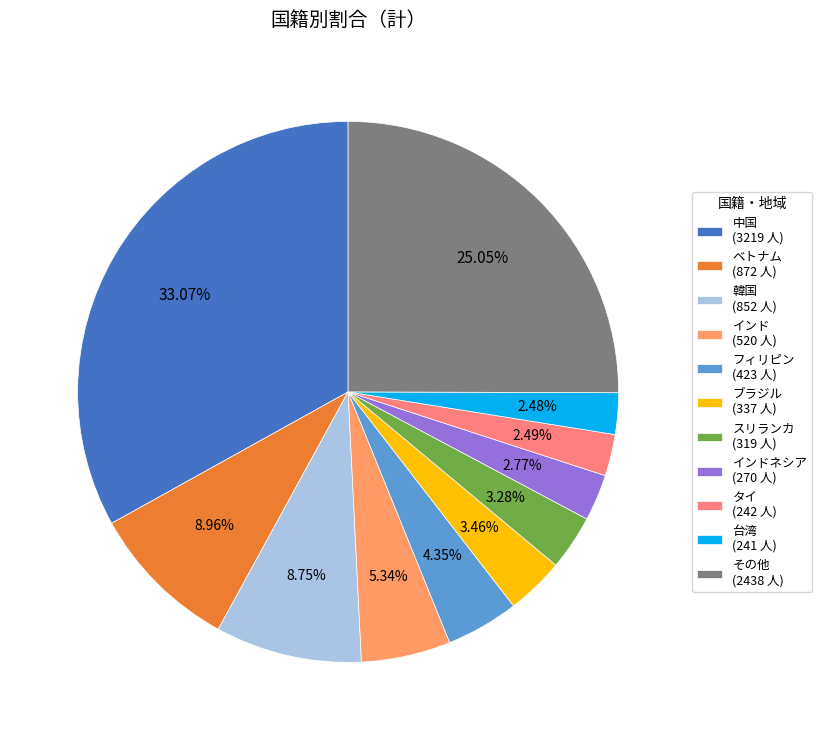

What is the smallest slice in the pie chart?

台湾